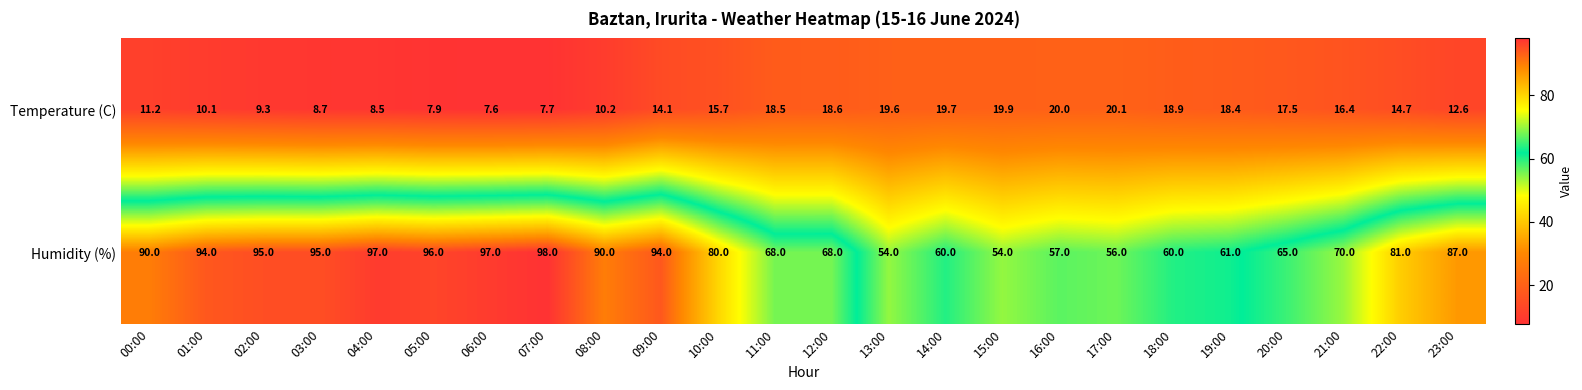

Is it true that Humidity (%) equals 65.0 at 20:00?

True